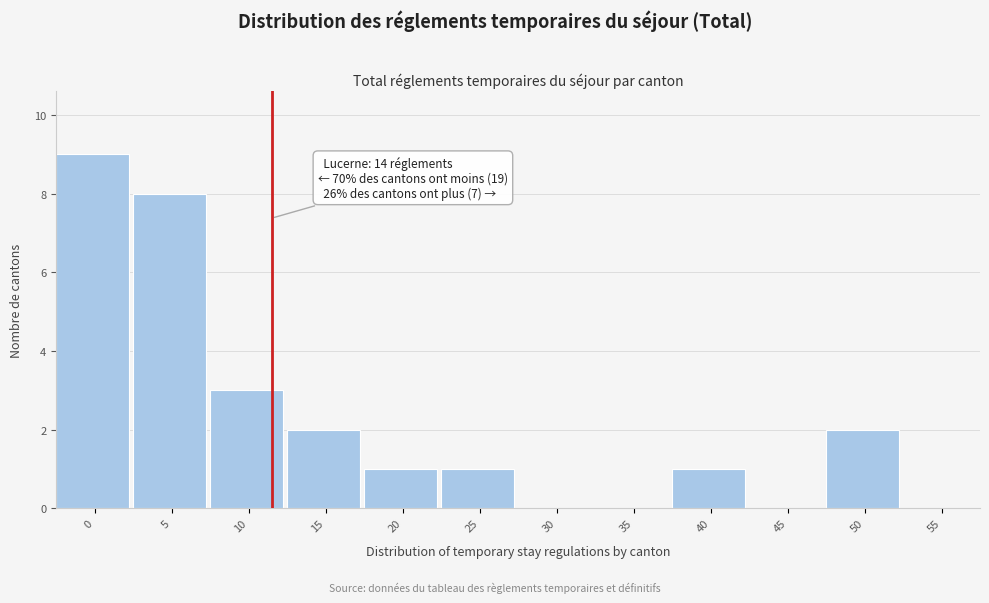

Reading right to left, transcribe all the data shown in this chart.

55=0	50=2	45=0	40=1	35=0	30=0	25=1	20=1	15=2	10=3	5=8	0=9